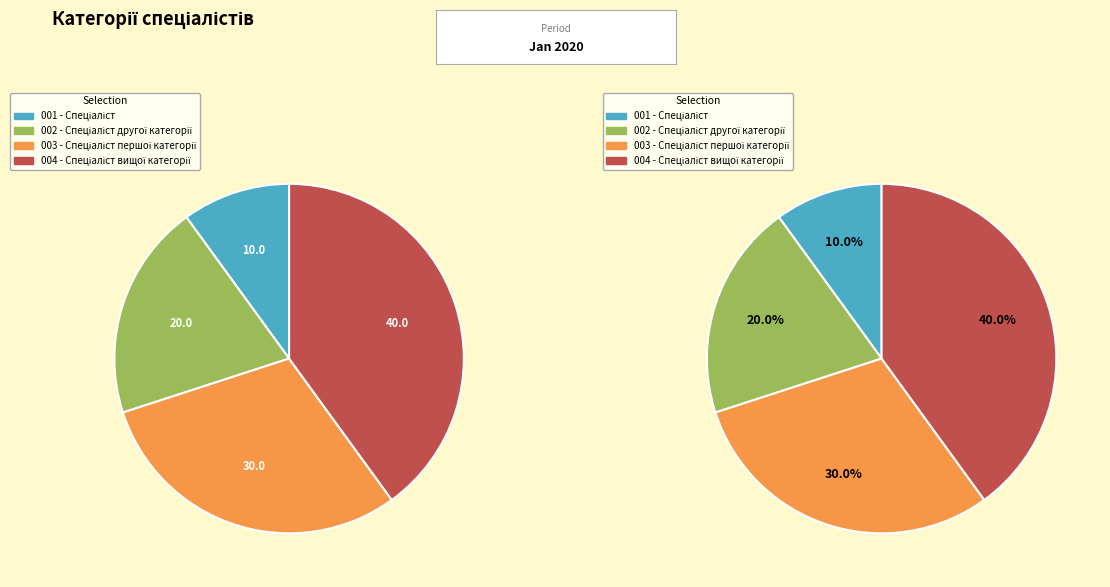

To the nearest percent, what is the combined percentage of Спеціаліст другої категорії and Спеціаліст?

30%